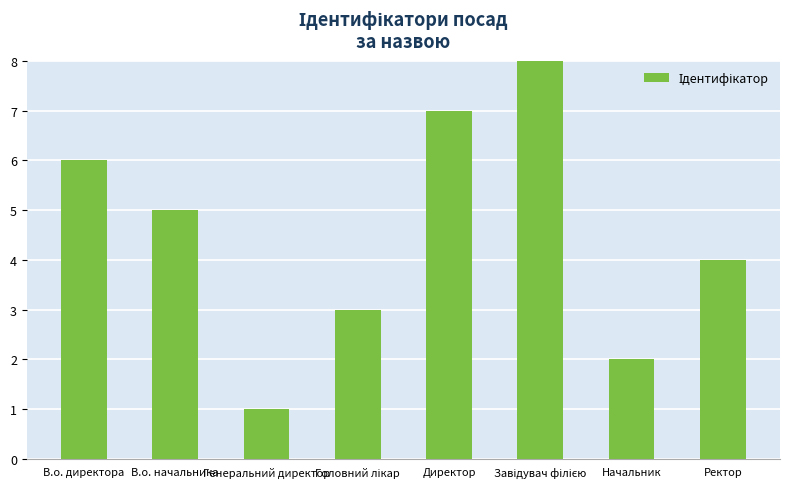

How many values are between 3 and 7?

5